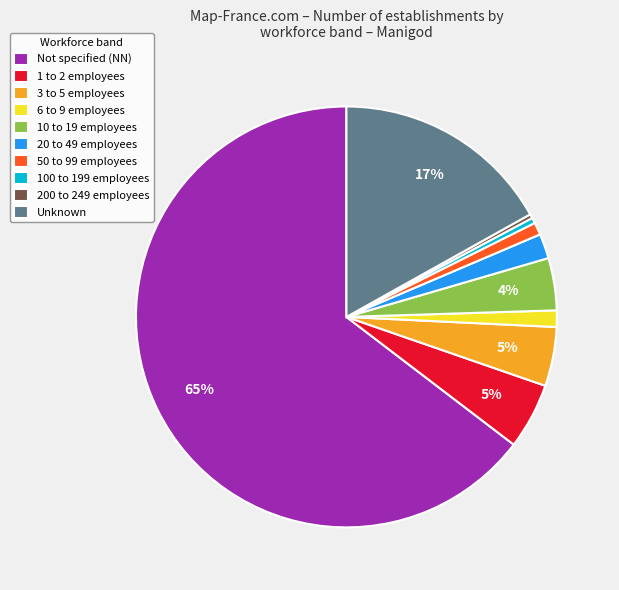

To the nearest percent, what is the average slice percentage?

10%